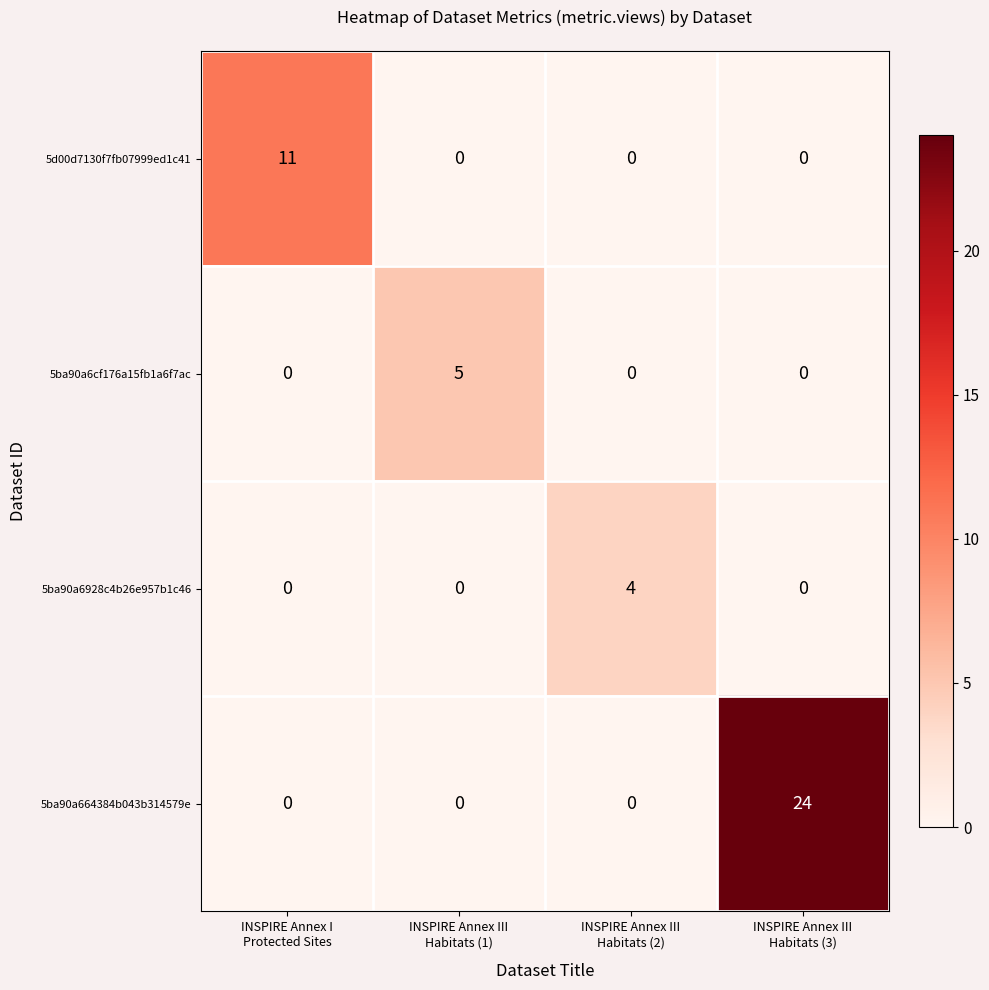

Which series has the largest total across all categories?

5ba90a664384b043b314579e